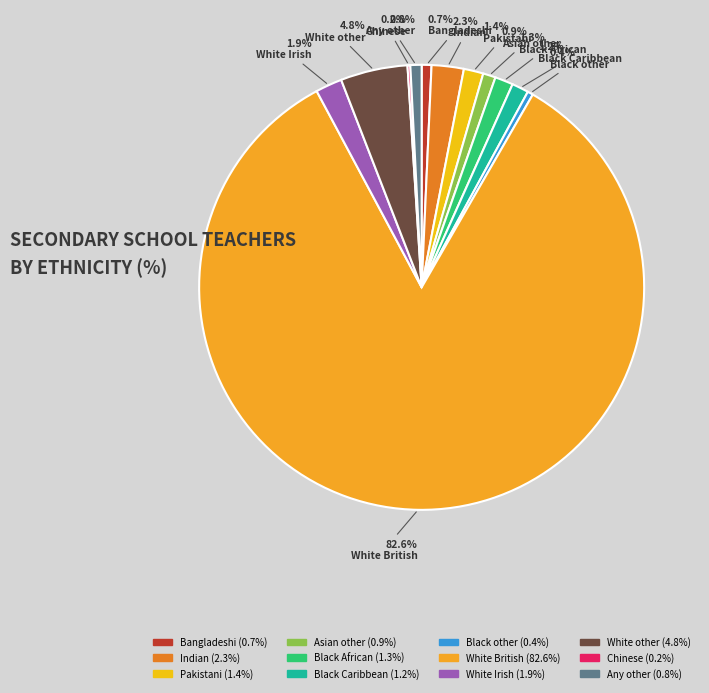

Is there a majority slice in this chart?

Yes